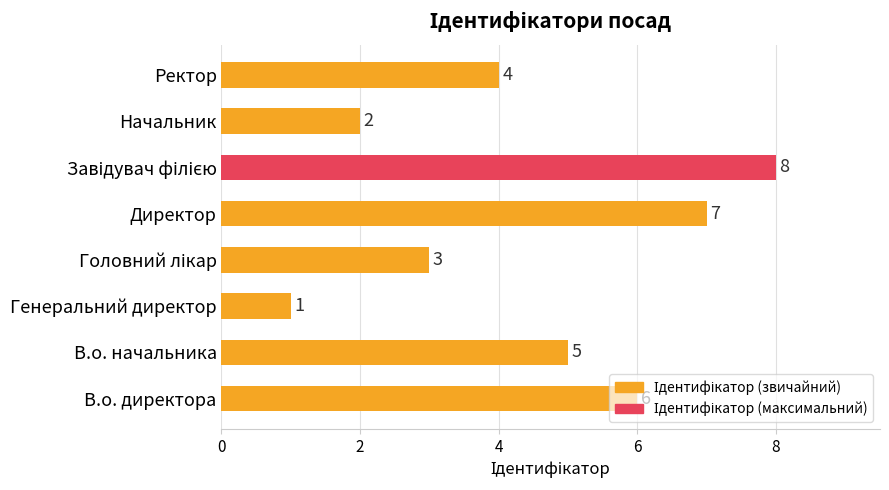

Is it true that the value at В.о. директора is 6?

True